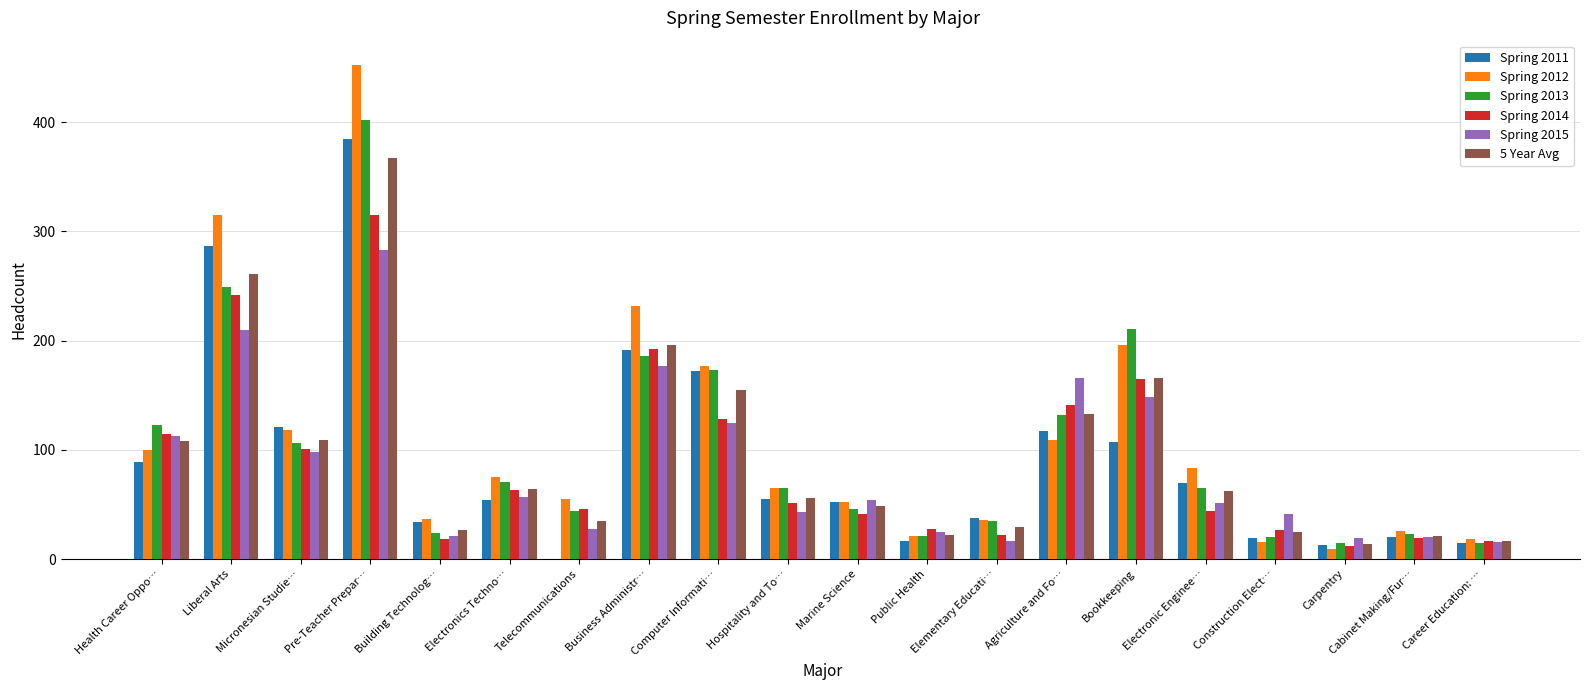

Is it true that Spring 2011 equals 70.0 at Electronic Enginee…?

True